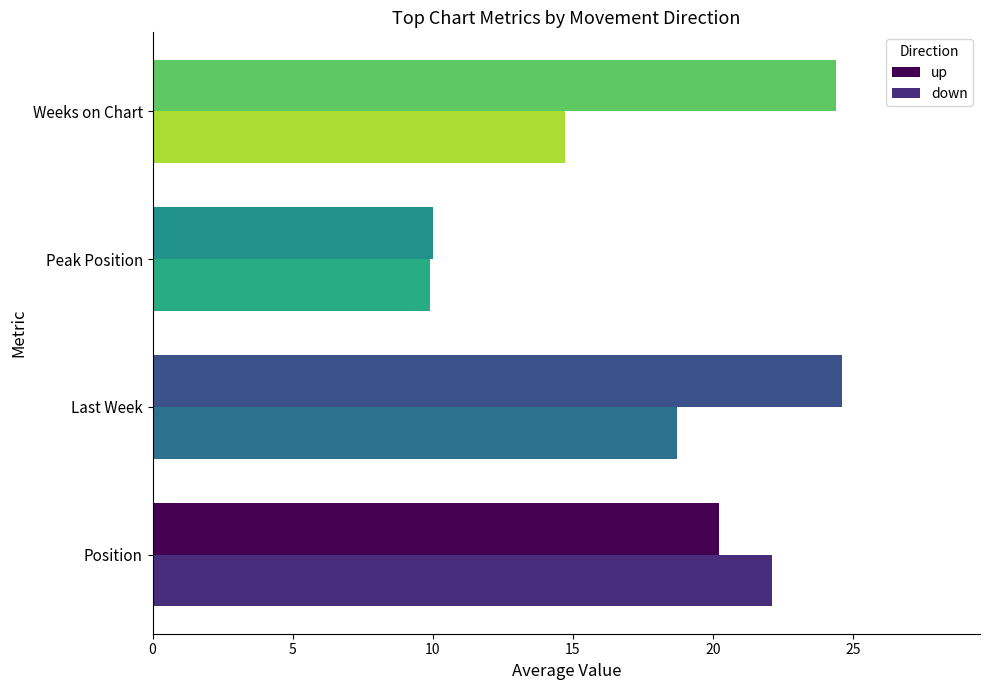

At which label is up closest to 17?

Position